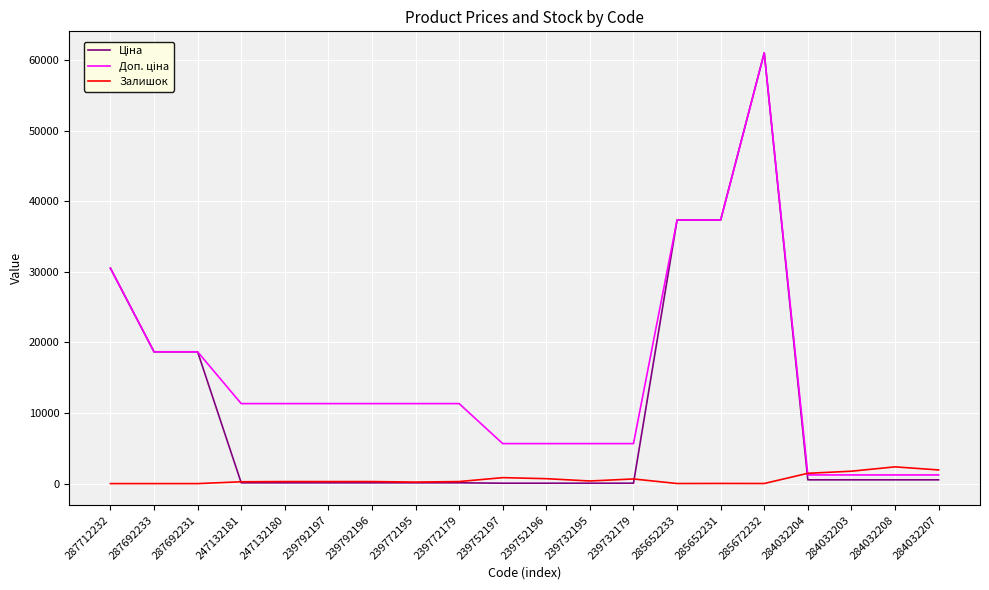

How many categories are shown in the chart?

20